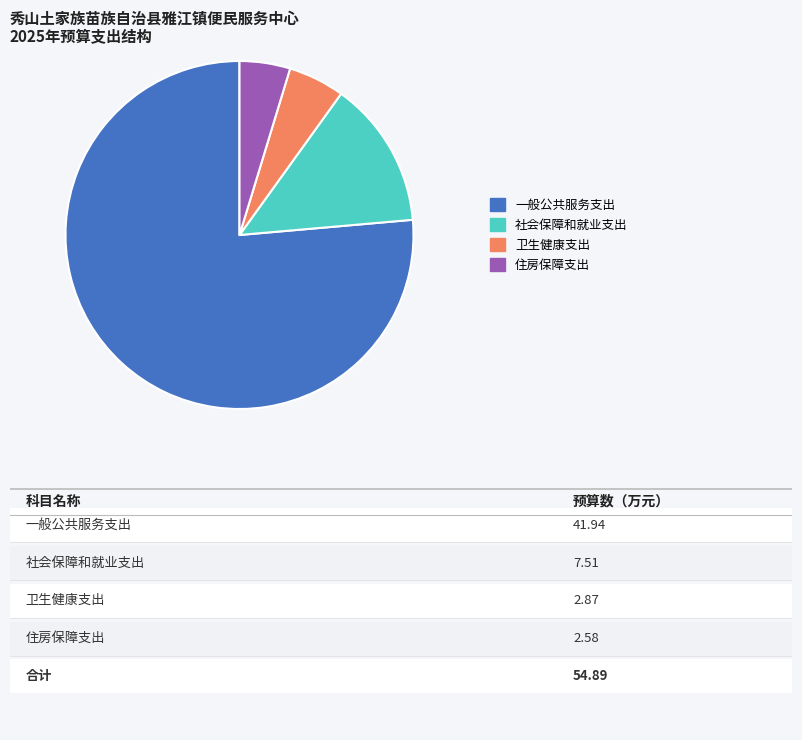

How many segments does this pie chart have?

4